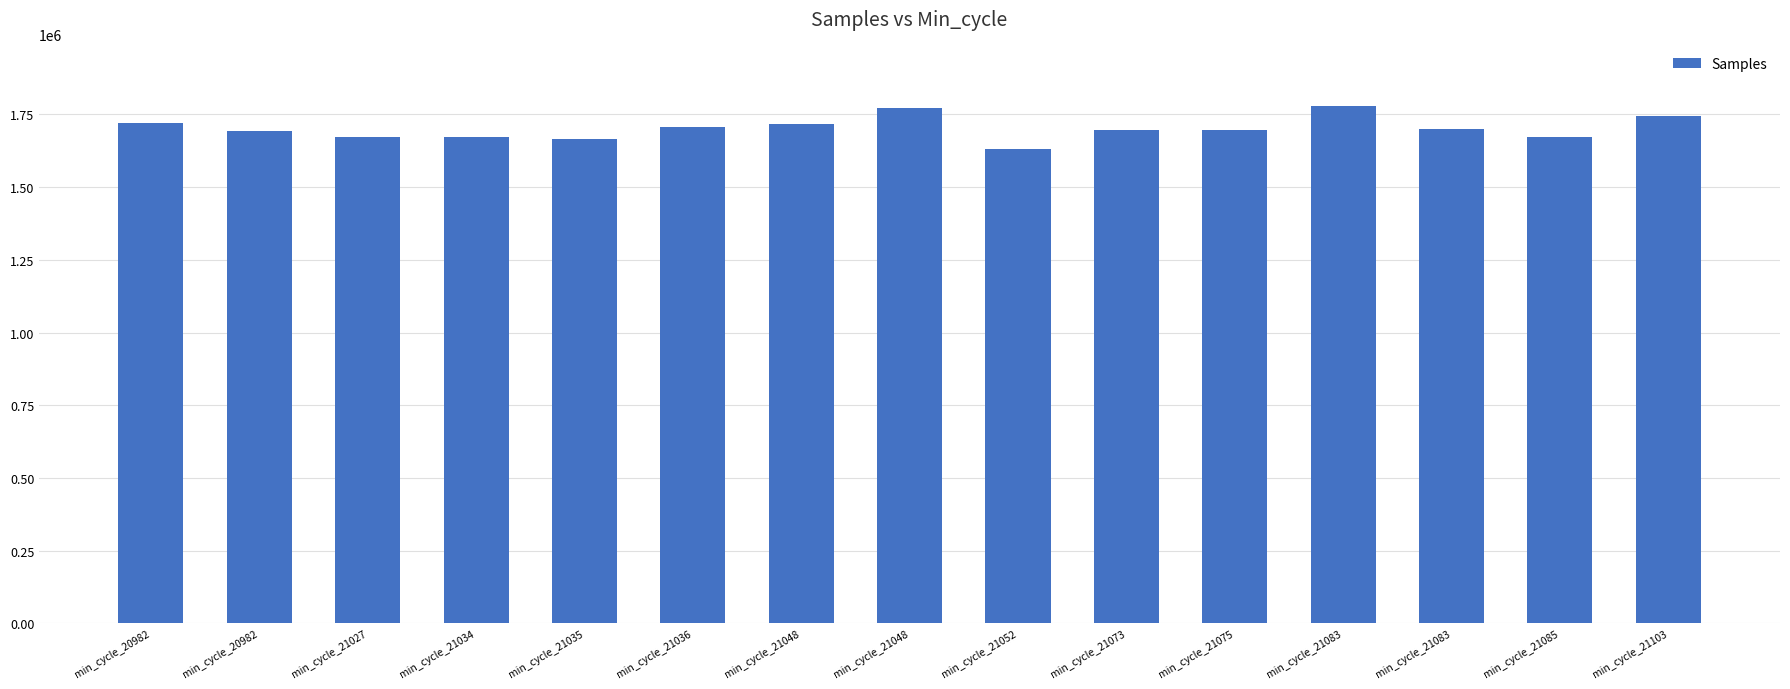

How many bars are there in total?

15